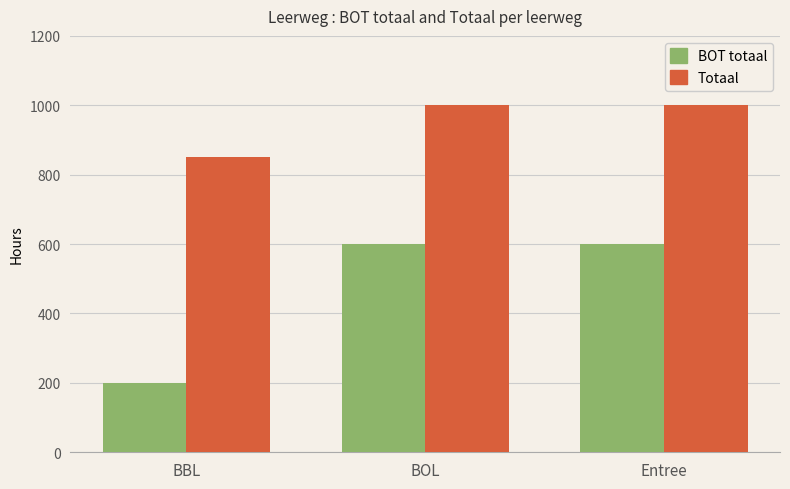

Is it true that Totaal equals 1000 at BOL?

True